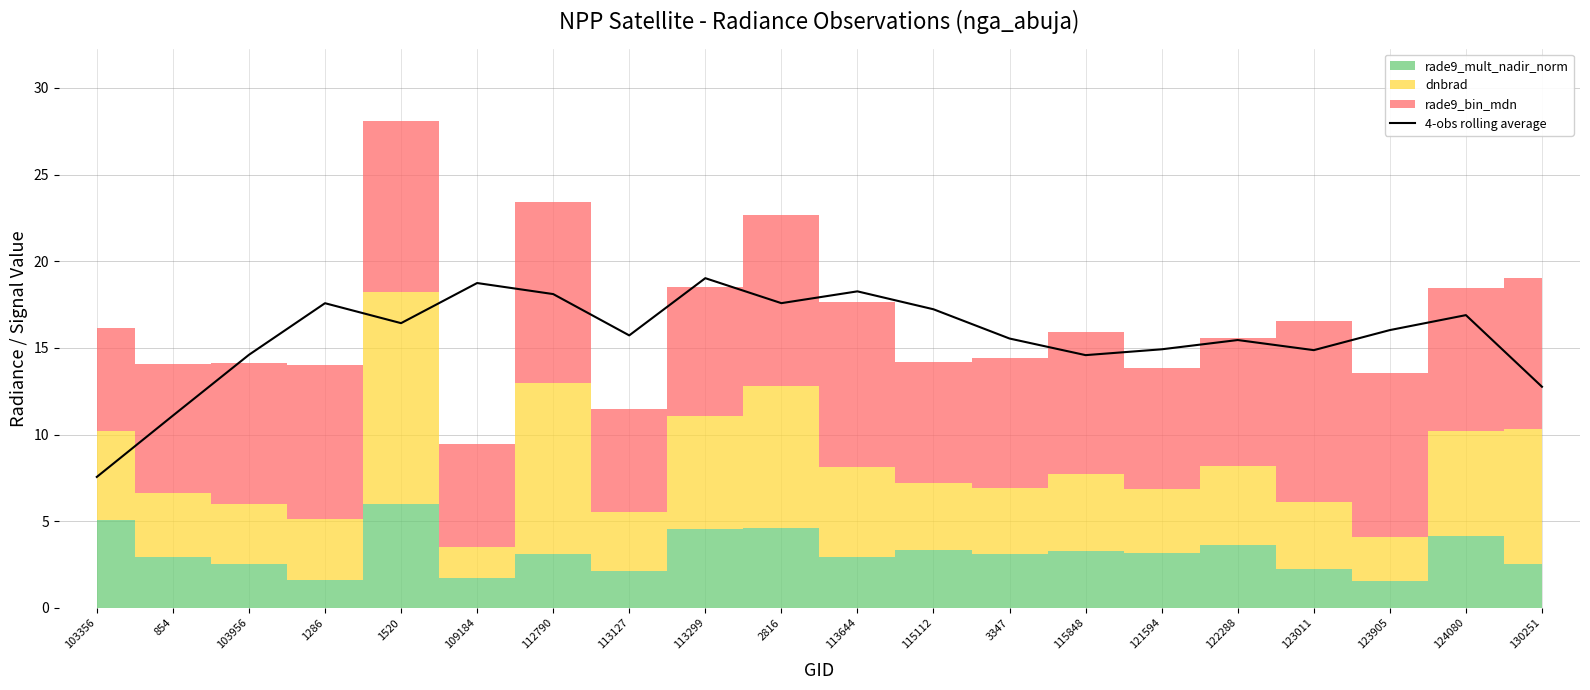

The value of 4-obs rolling average at 3347 is 3.8. True or false?

False